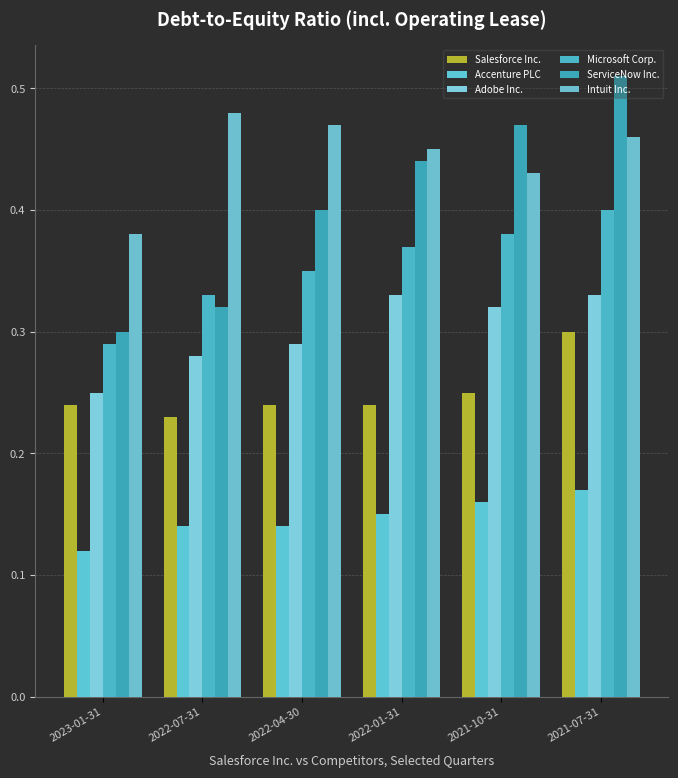

What position from the left is 2021-10-31?

5